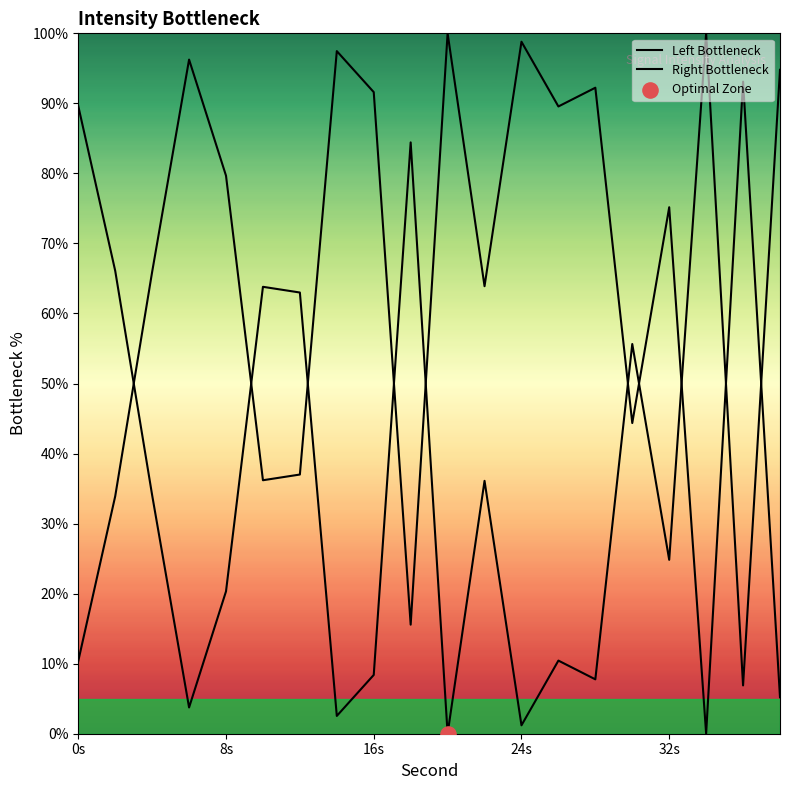

Is the value of Right Bottleneck at 16 greater than the value of Left Bottleneck at 7?

Yes